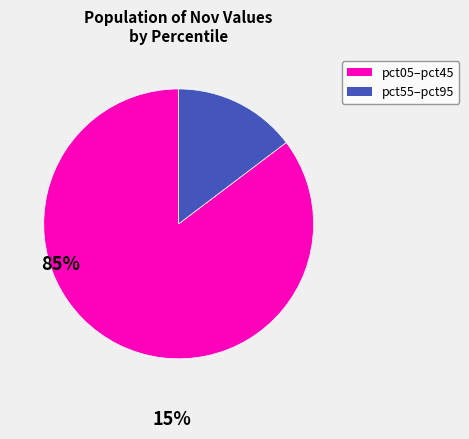

How many segments does this pie chart have?

2